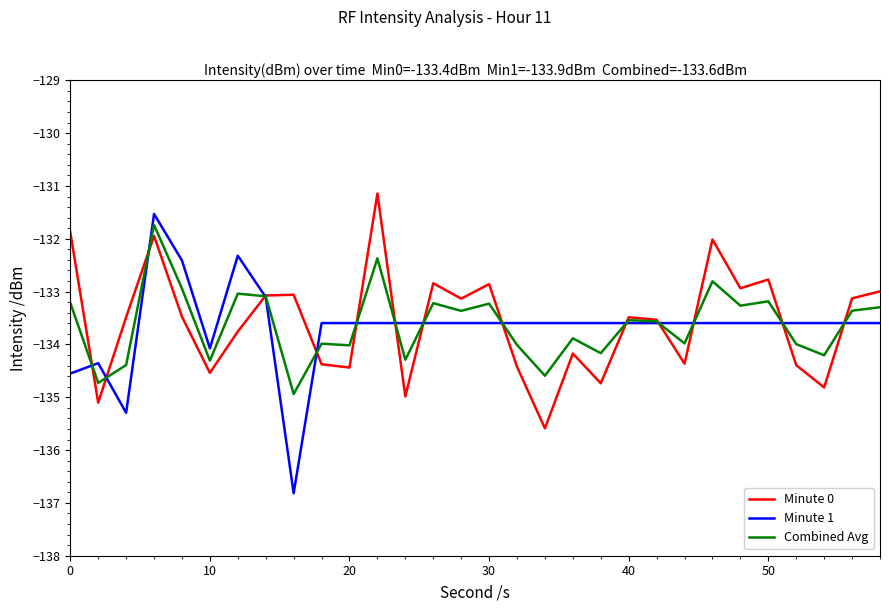

In Combined Avg, how many points are lower than both neighbors (excluding endpoints)?

11